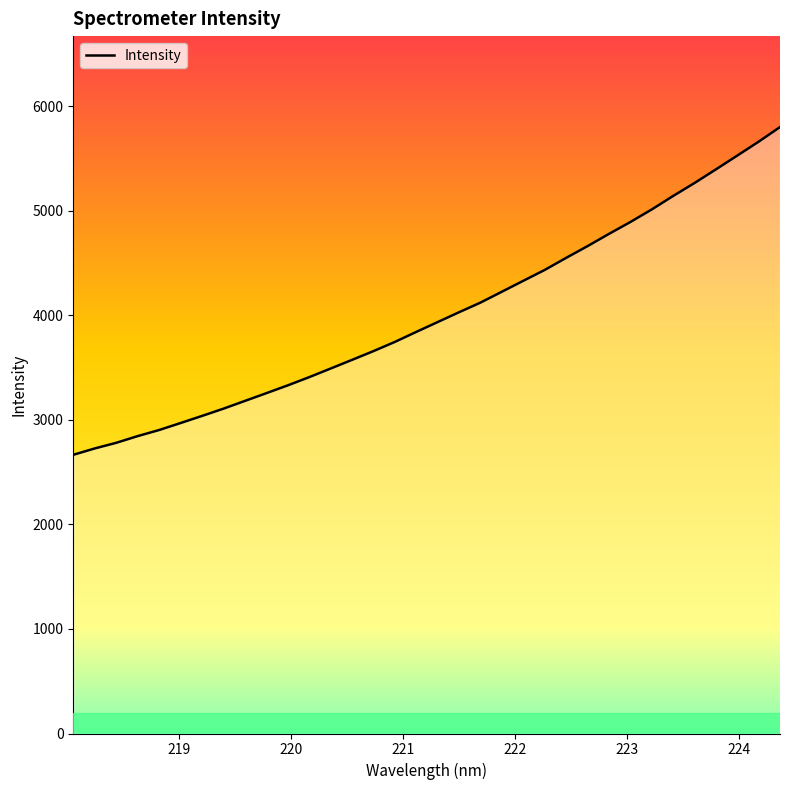

What is the minimum value shown in the chart?

2666.8